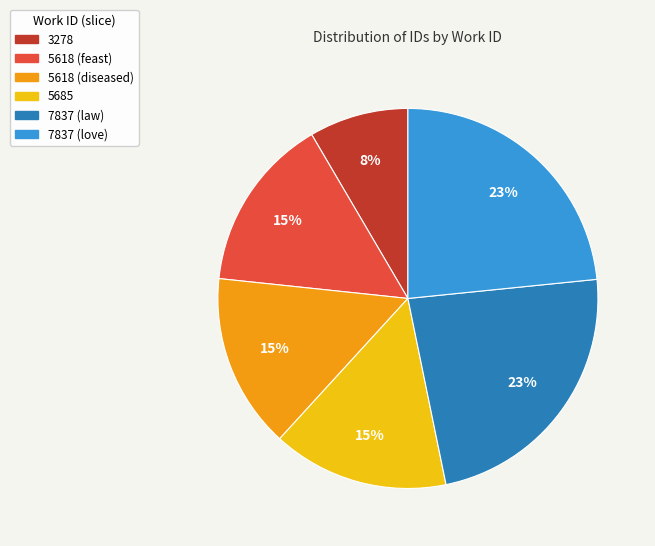

To the nearest percent, what is the average slice percentage?

17%